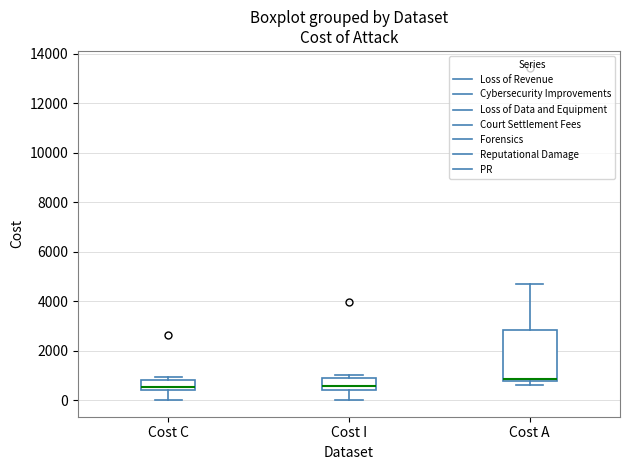

Comparing the boxes themselves (not the whiskers), which one is the tallest?

Cost A